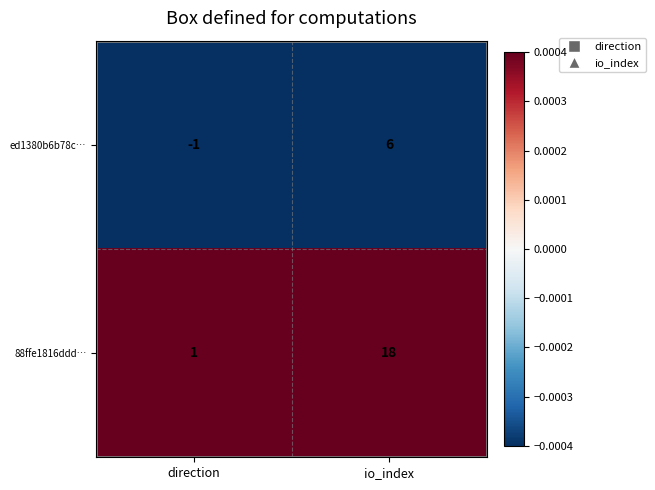

The 88ffe1816ddd… series shows 0 at direction. True or false?

False